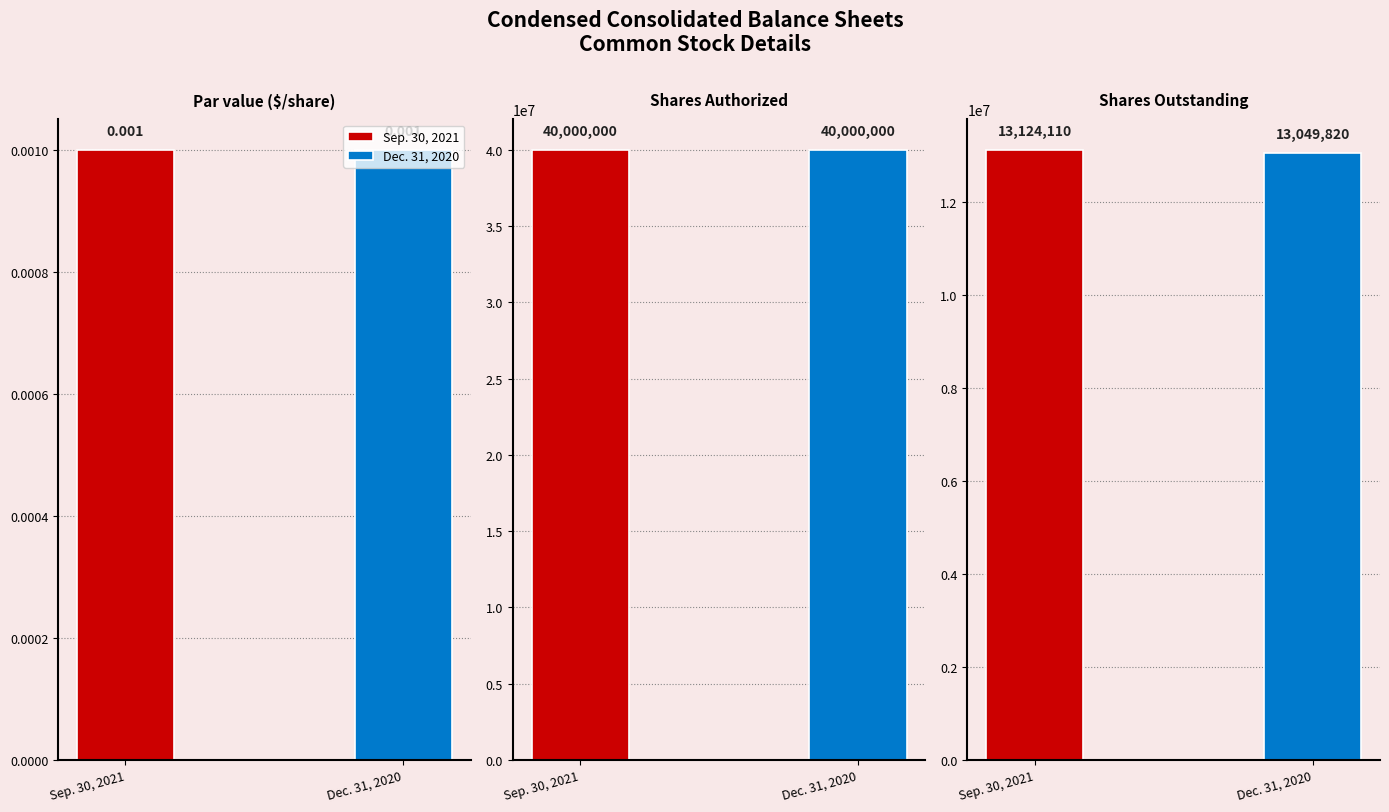

List the series in order of their overall mean, highest first.

Sep. 30, 2021, Dec. 31, 2020